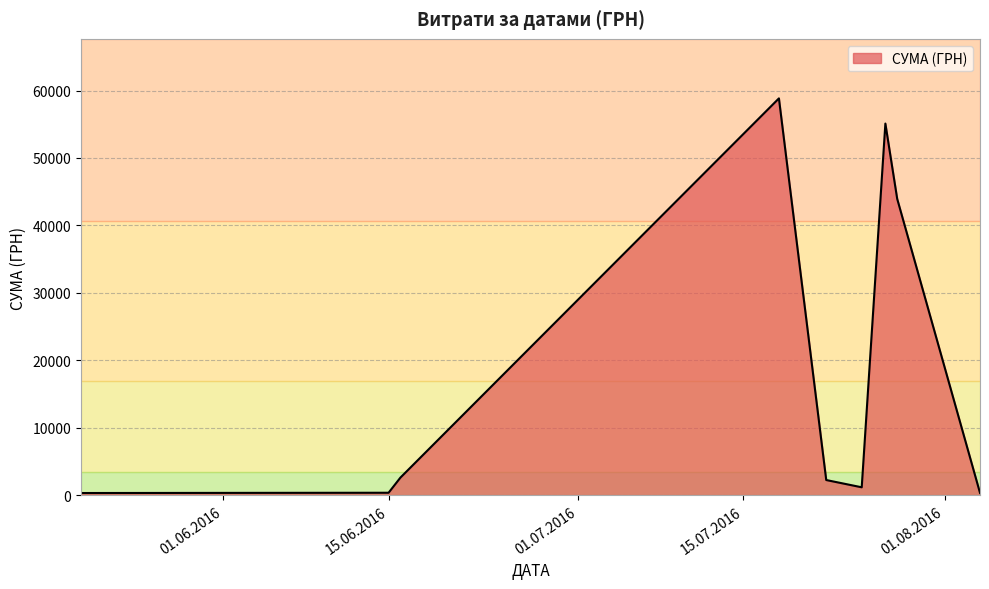

What is the difference between the maximum and minimum values?

58510.0